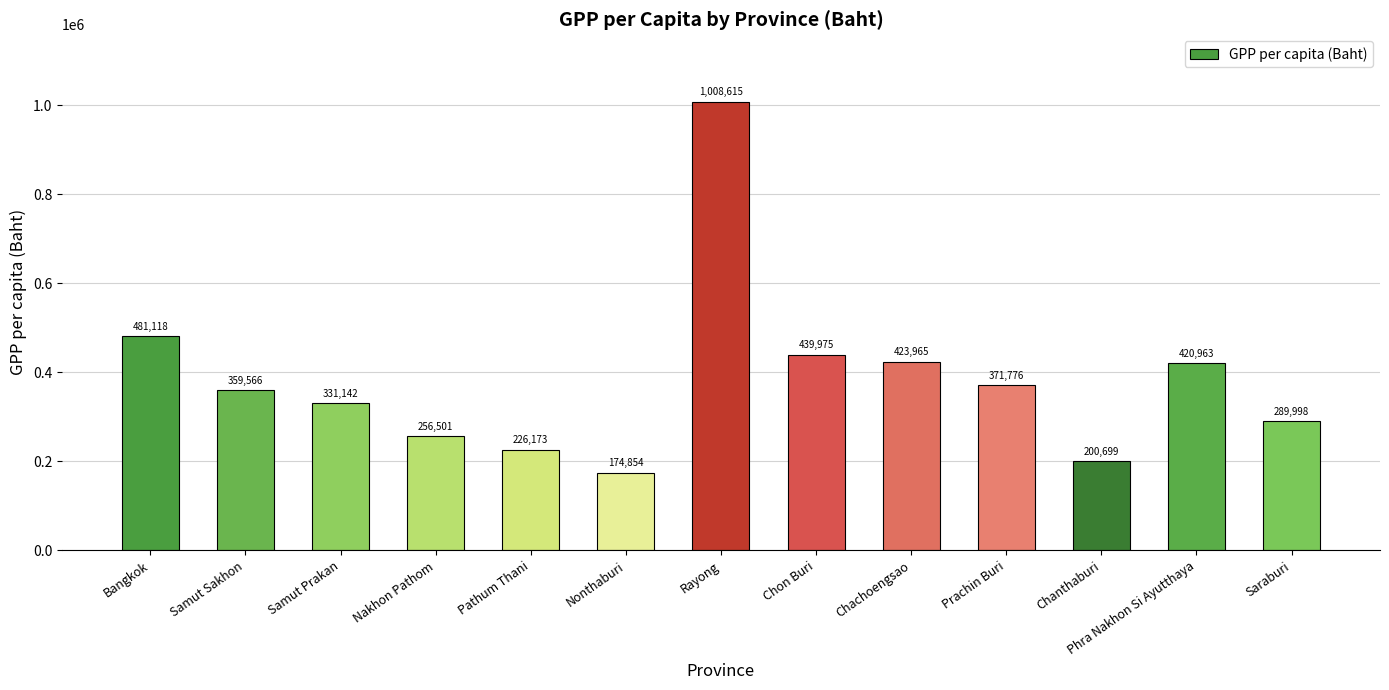

How many bars are there in total?

13